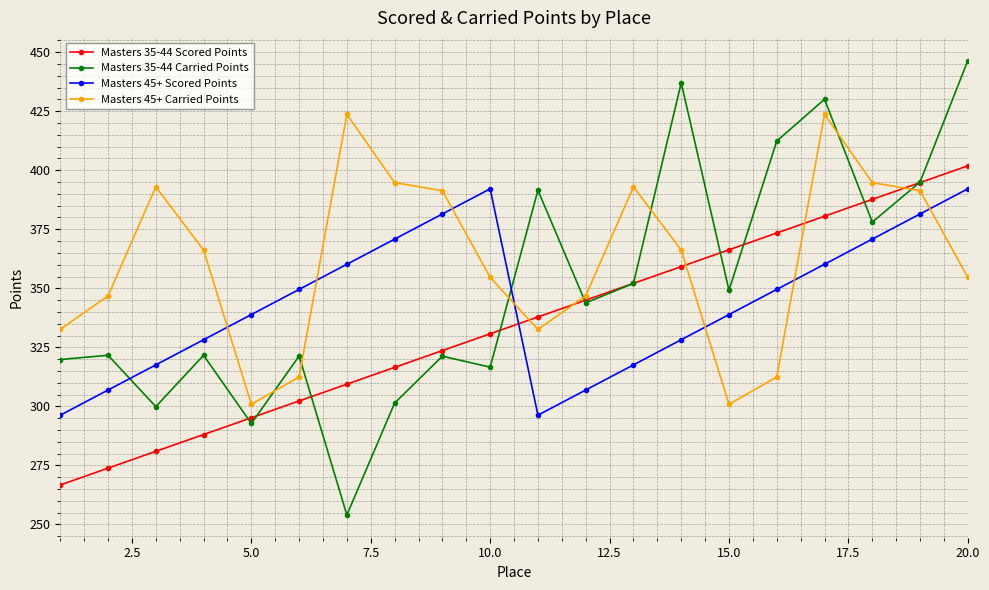

What is the maximum value for Masters 35-44 Scored Points?

401.9